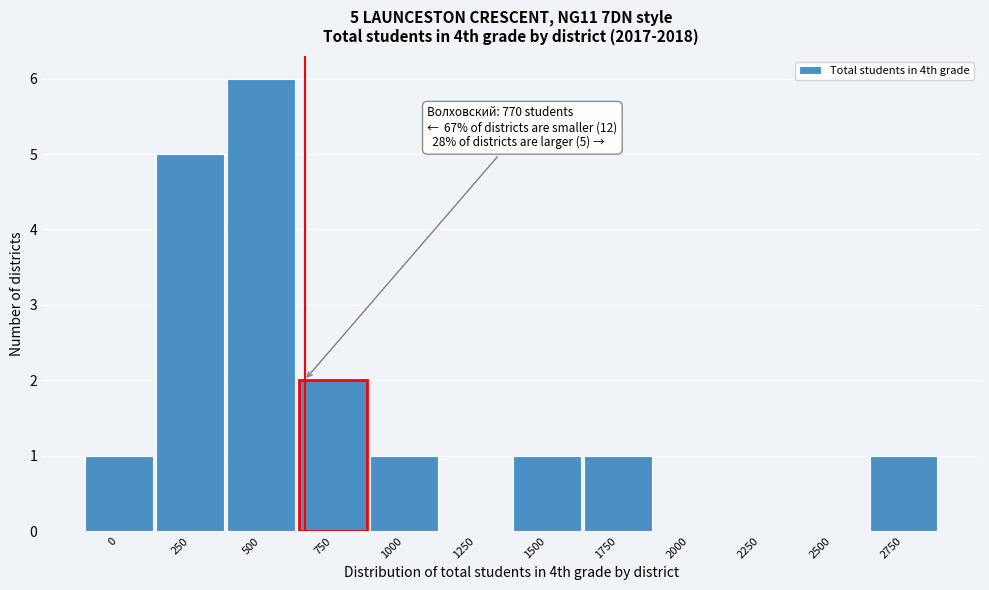

Reading right to left, what are all the values shown in this chart?

2750=1	2500=0	2250=0	2000=0	1750=1	1500=1	1250=0	1000=1	750=2	500=6	250=5	0=1